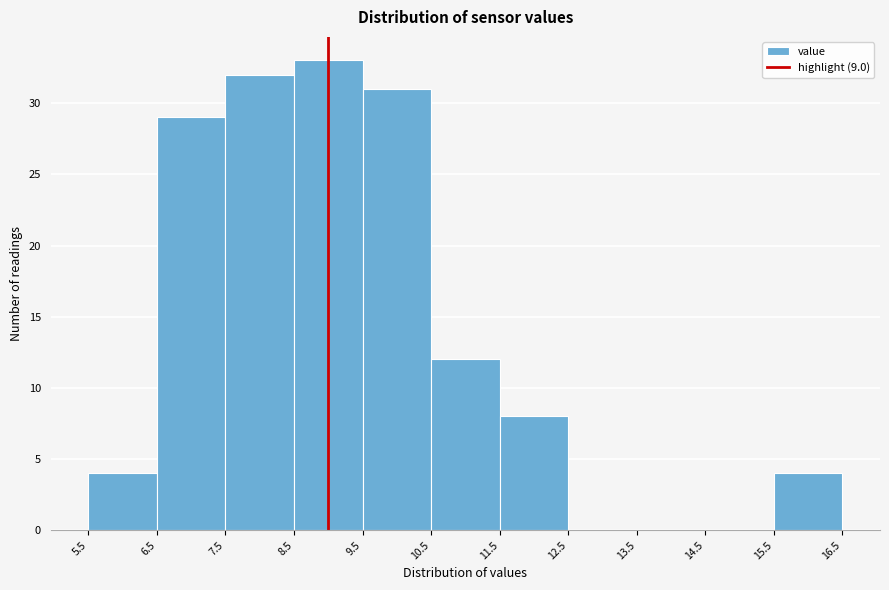

Reading left to right, transcribe this chart: for each bar, give the range it covers on the x-axis and its height. The values are not printed on the chart, so give them approximately, as read against the axis.

5.5 to 6.5: 4
6.5 to 7.5: 29
7.5 to 8.5: 32
8.5 to 9.5: 33
9.5 to 10.5: 31
10.5 to 11.5: 12
11.5 to 12.5: 8
12.5 to 13.5: 0
13.5 to 14.5: 0
14.5 to 15.5: 0
15.5 to 16.5: 4